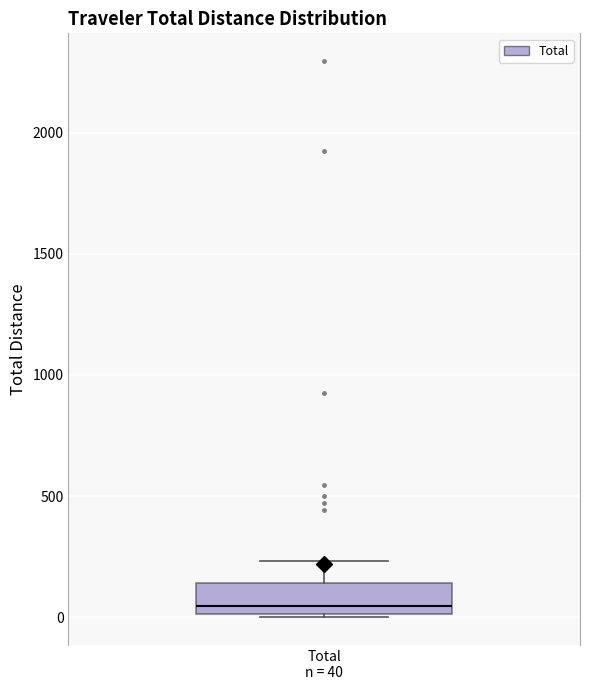

Where does the median line of the box for Total n = 40 sit on the y-axis? The values are not printed on the chart, so give them approximately, as read against the axis.

50